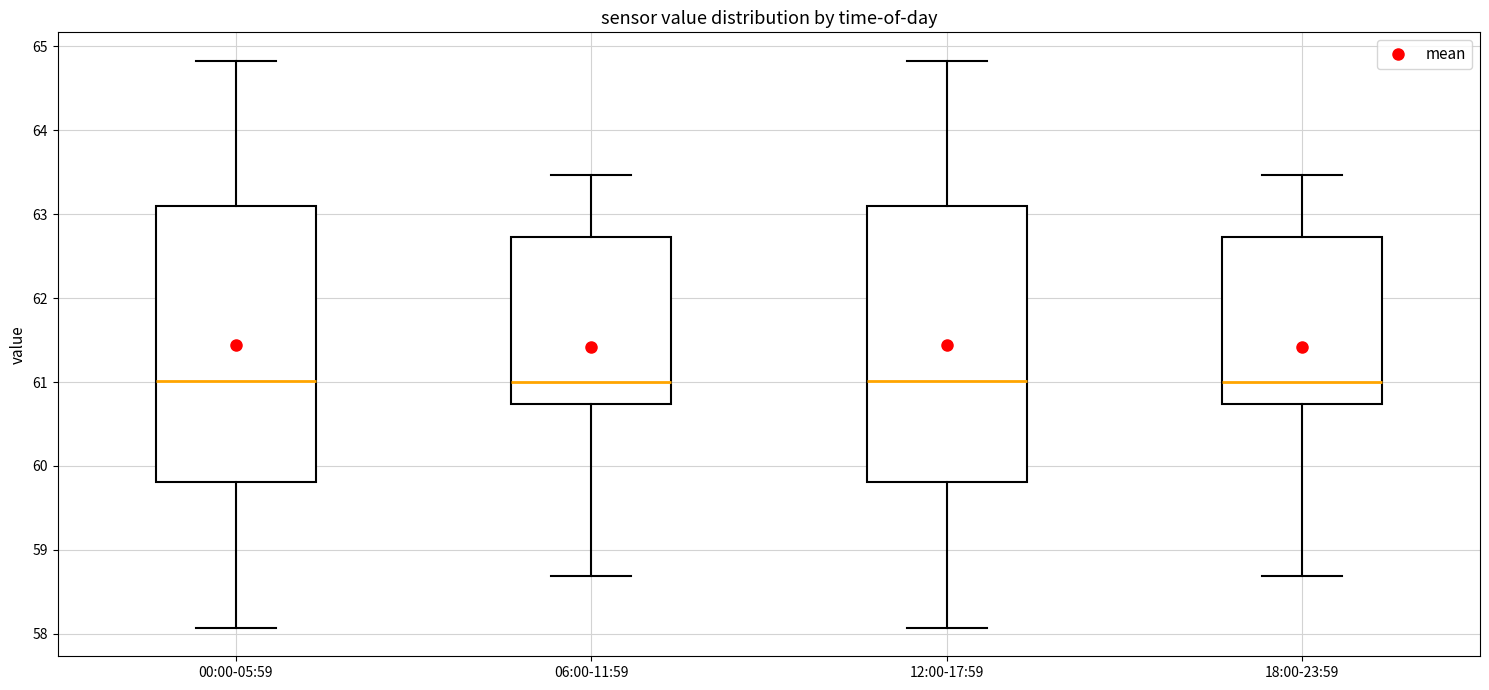

Where does the median line of the box for 18:00-23:59 sit on the y-axis? The values are not printed on the chart, so give them approximately, as read against the axis.

61.0